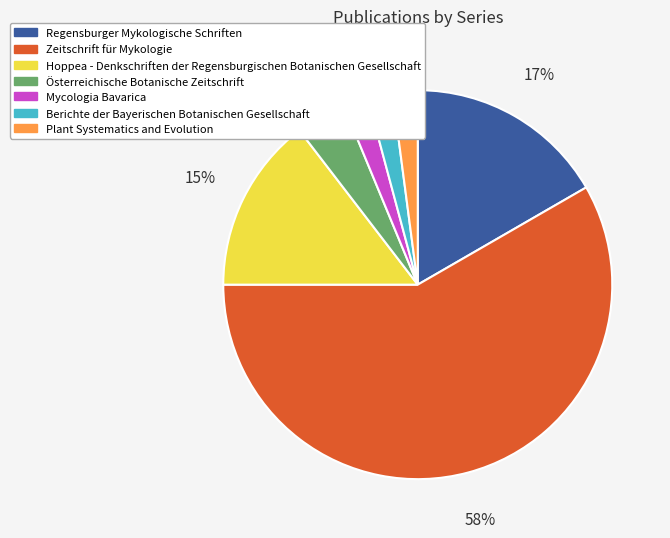

Which category accounts for the majority?

Zeitschrift für Mykologie